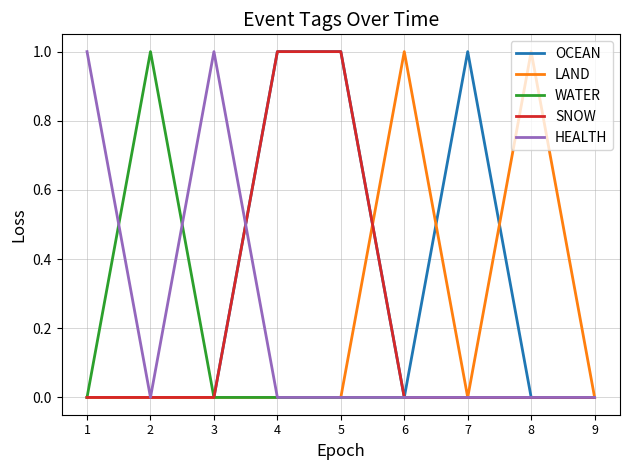

Which series has the largest total across all categories?

OCEAN